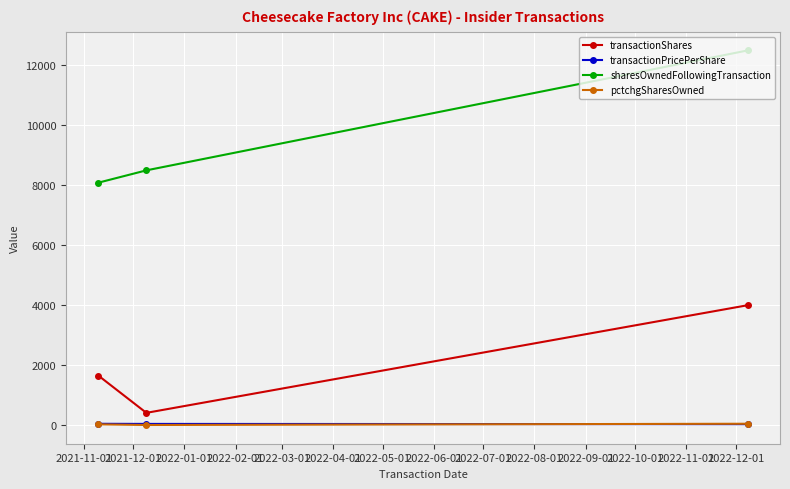

What is the value of the transactionShares point at the 1st from the left?

1650.0